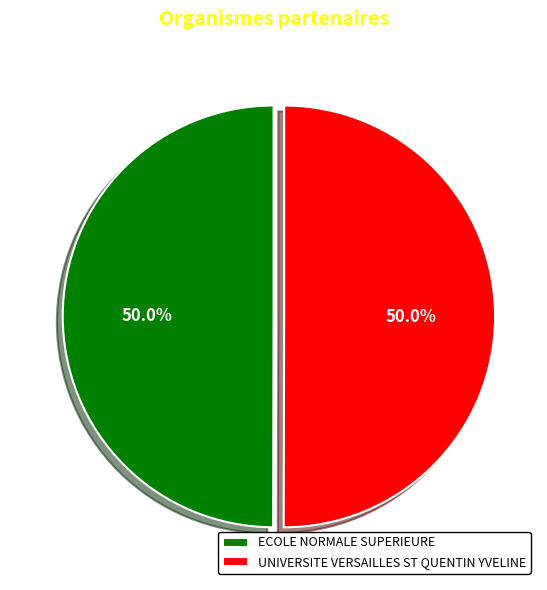

What is the ratio of the value at UNIVERSITE VERSAILLES ST QUENTIN YVELINE to the value at ECOLE NORMALE SUPERIEURE?

1.0